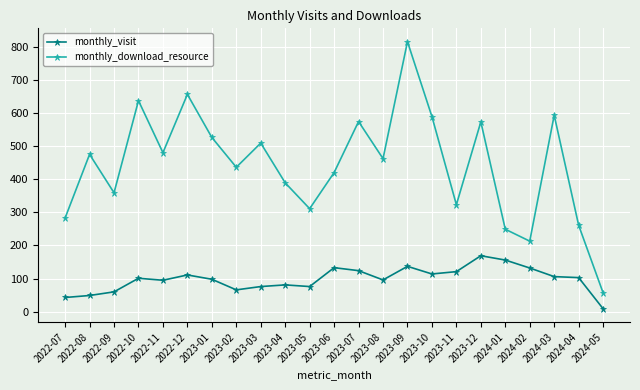

How many lines are shown in the chart?

2